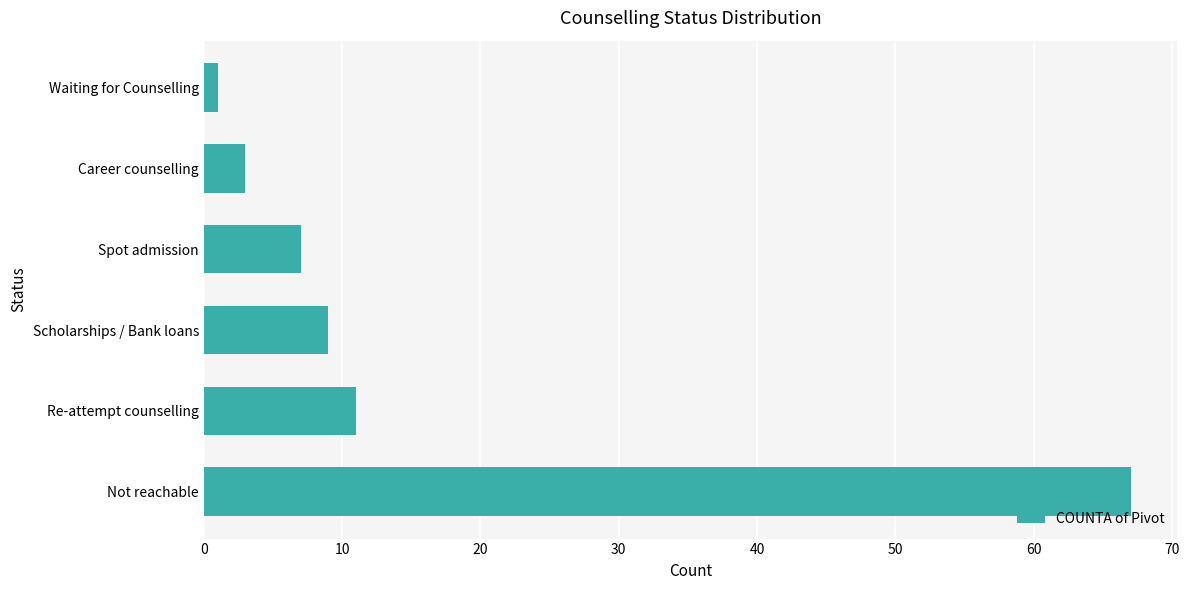

True or false: the data shows 11 at Re-attempt counselling.

True